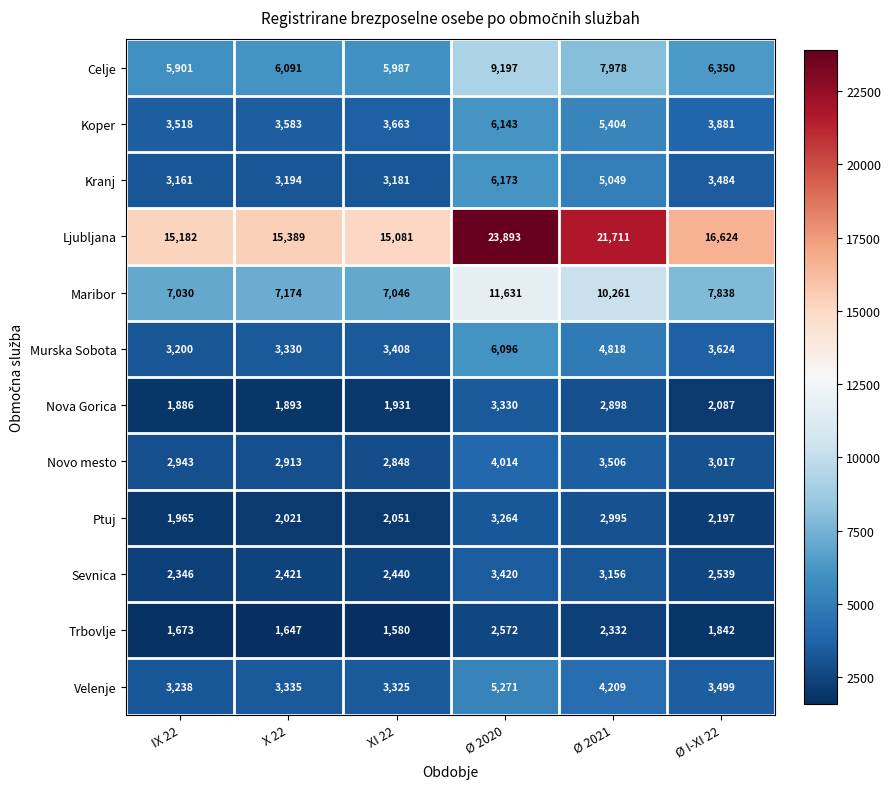

List the series in order of their peak value, lowest first.

Trbovlje, Ptuj, Nova Gorica, Sevnica, Novo mesto, Velenje, Murska Sobota, Koper, Kranj, Celje, Maribor, Ljubljana